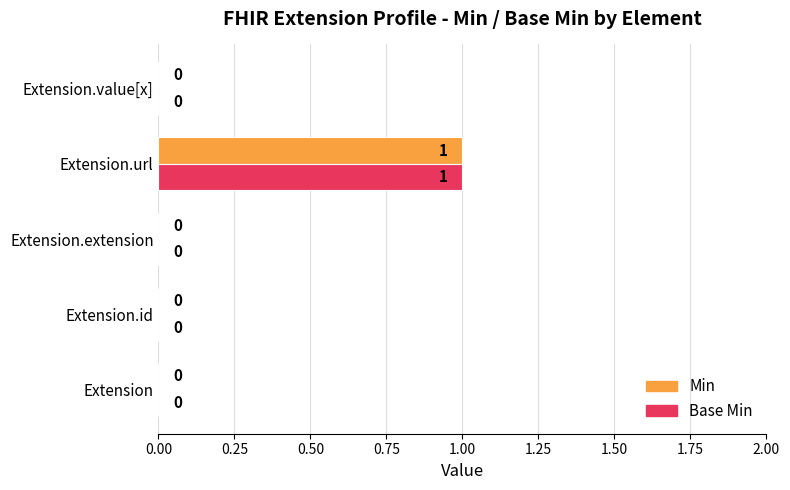

The Base Min series shows 0 at Extension.extension. True or false?

True